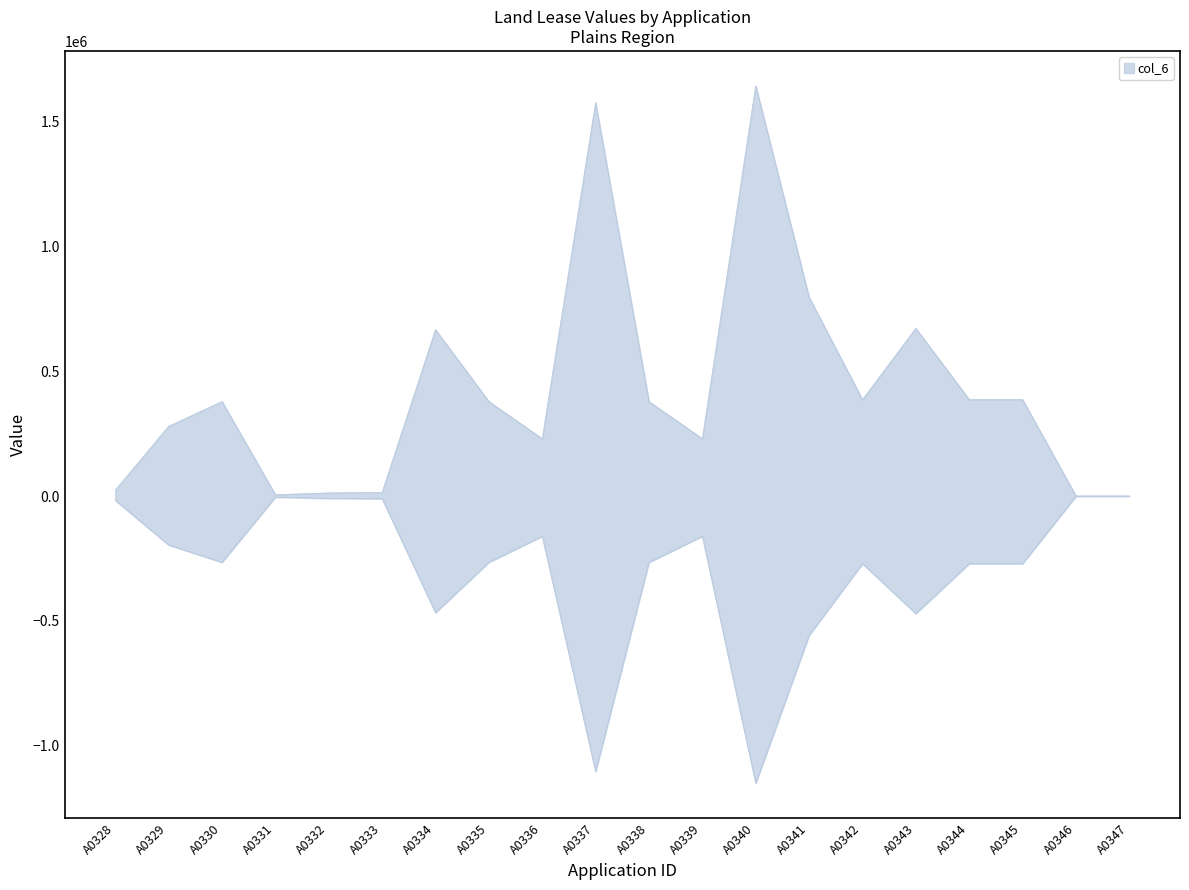

What is the sum of the values at A0329 and A0337?

1855702.6